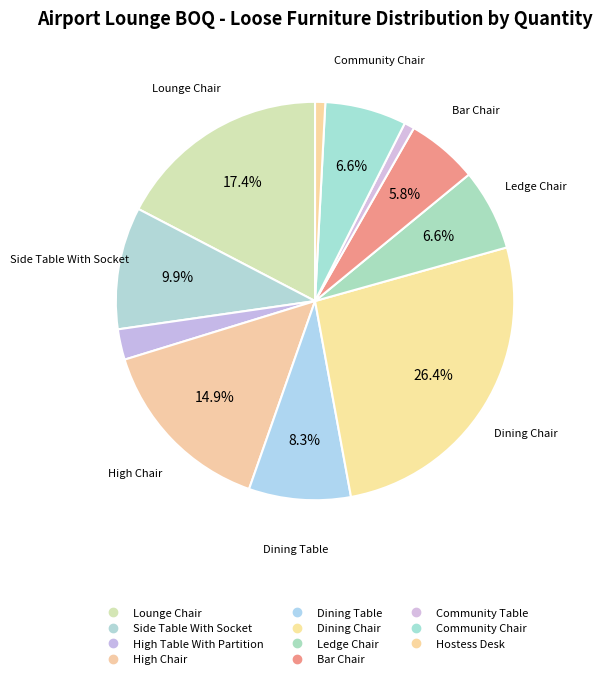

What percentage is the Bar Chair slice, to the nearest percent?

6%